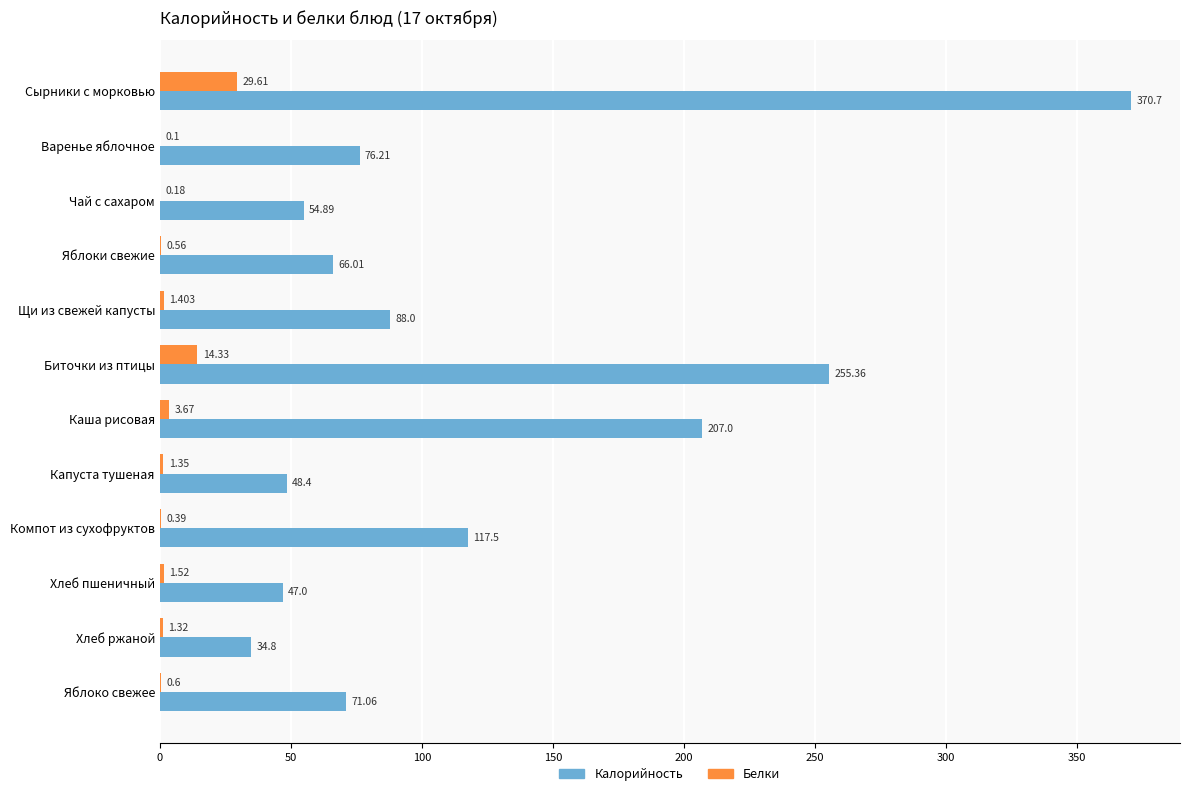

At which label is Белки closest to 14?

Биточки из птицы